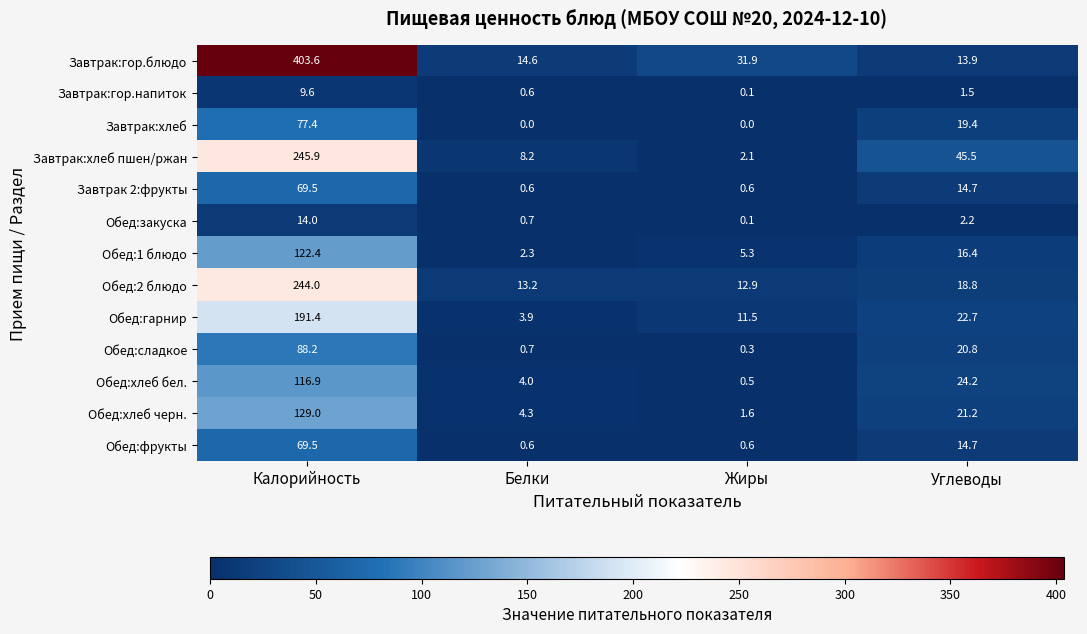

What is the total value across all series at Белки?

53.7